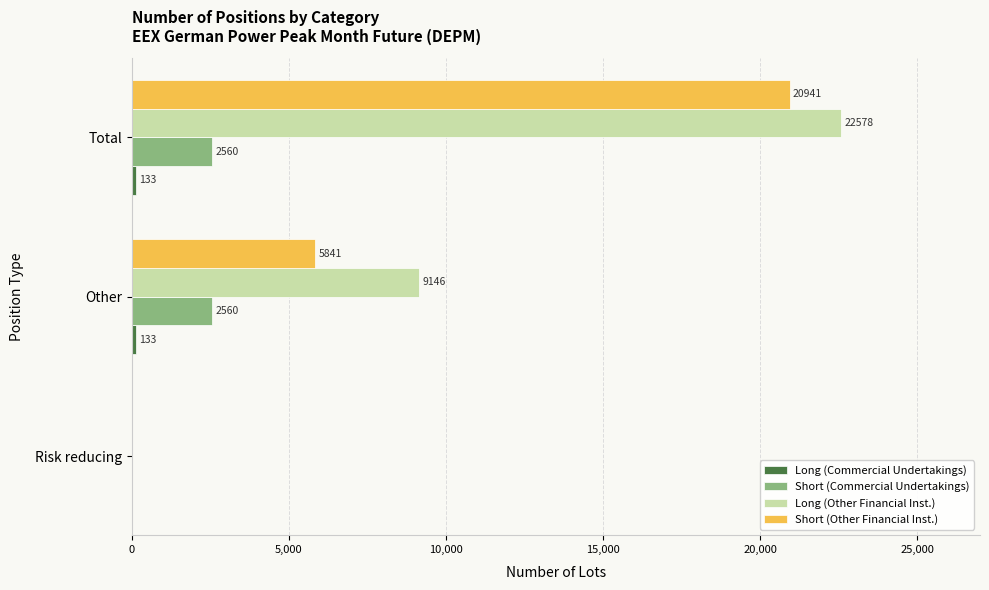

Which series changed the most between Risk reducing and Total?

Long (Other Financial Inst.)